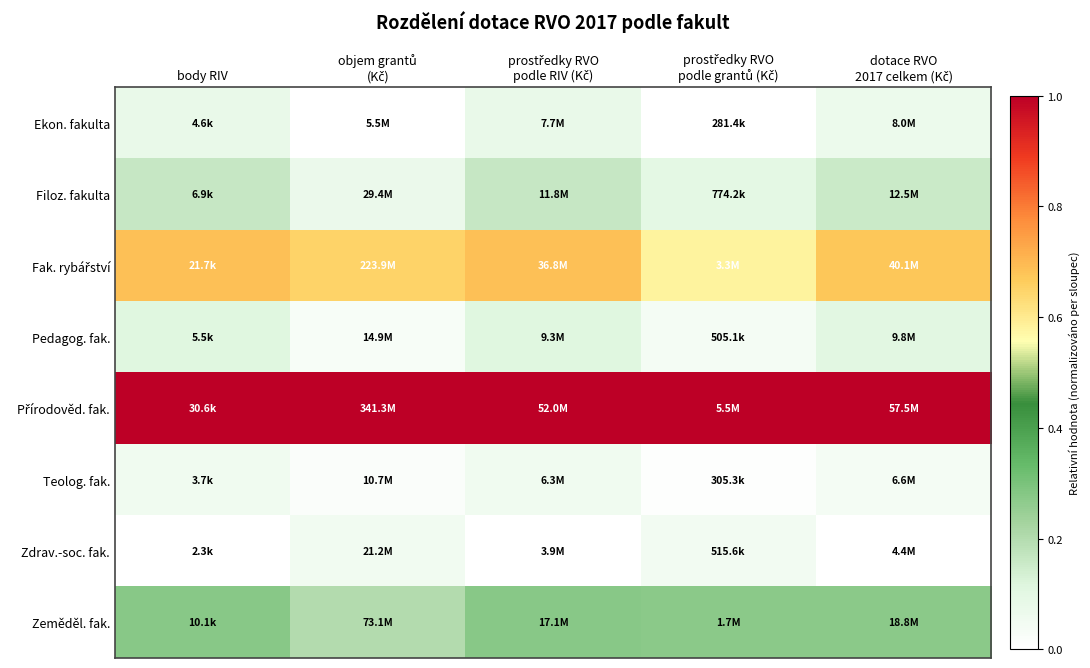

Which label corresponds to the smallest value in the chart?

objem grantů
(Kč)